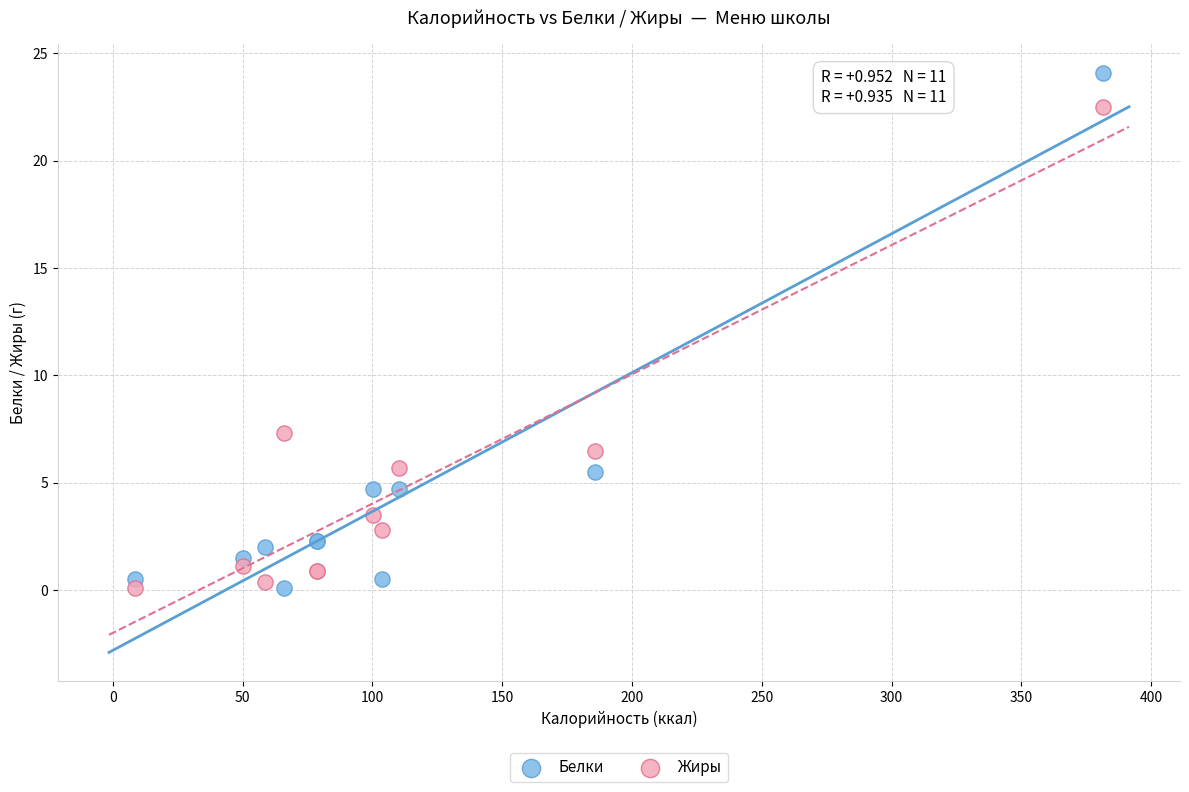

What is the X range (max minus min) for the scatter plot?

373.0